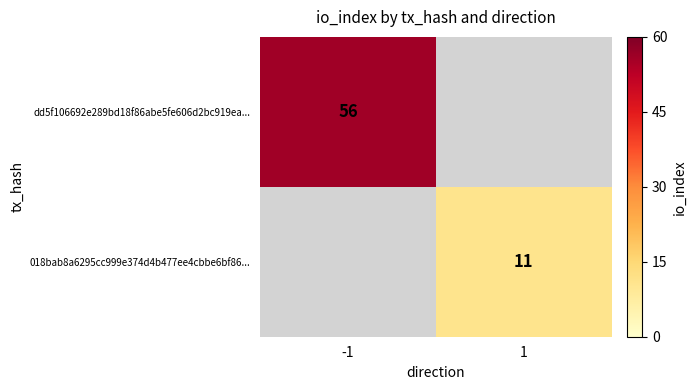

The dd5f106692e289bd18f86abe5fe606d2bc919ea... series shows 79 at -1. True or false?

False